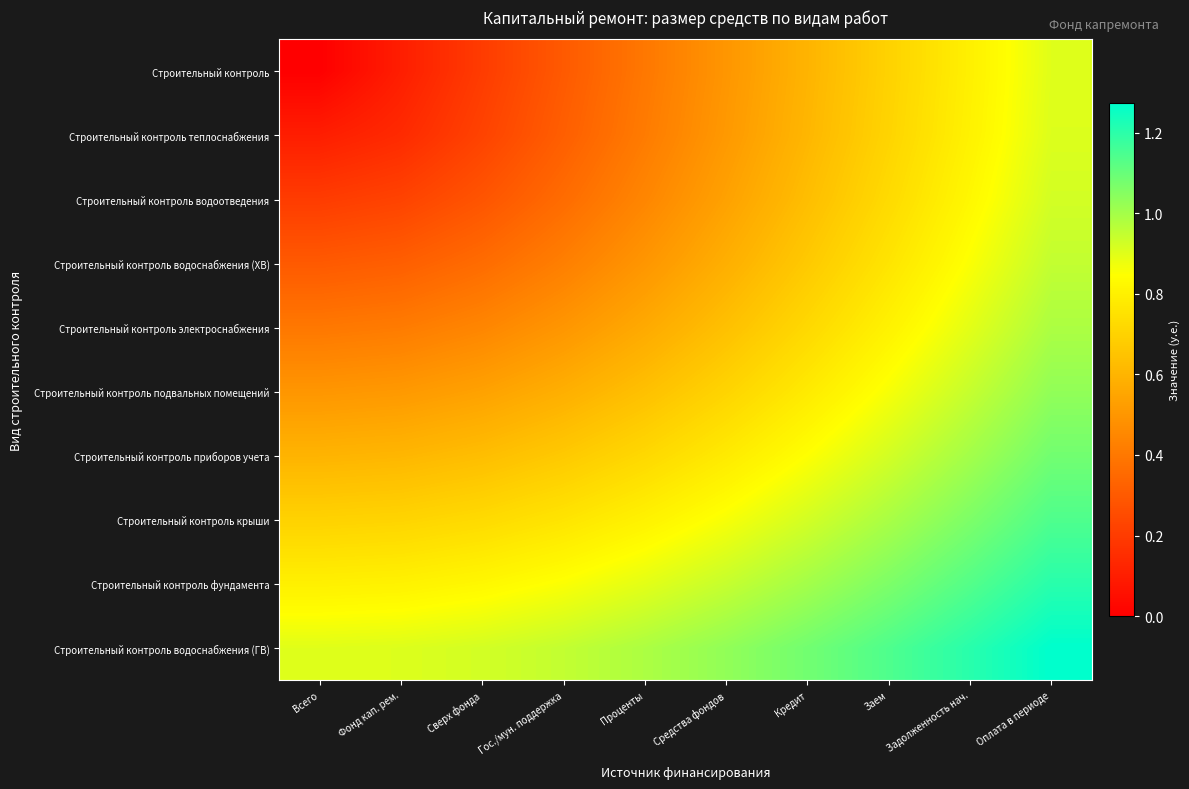

Reading right to left, extract all data points from this chart.

Строительный контроль: Оплата в периоде=0.9	Задолженность нач.=0.8	Заем=0.7	Кредит=0.6	Средства фондов=0.5	Проценты=0.4	Гос./мун. поддержка=0.3	Сверх фонда=0.2	Фонд кап. рем.=0.1	Всего=0.0
Строительный контроль теплоснабжения: Оплата в периоде=0.9	Задолженность нач.=0.8	Заем=0.7	Кредит=0.6	Средства фондов=0.5	Проценты=0.4	Гос./мун. поддержка=0.3	Сверх фонда=0.2	Фонд кап. рем.=0.1	Всего=0.1
Строительный контроль водоотведения: Оплата в периоде=0.9	Задолженность нач.=0.8	Заем=0.7	Кредит=0.6	Средства фондов=0.5	Проценты=0.4	Гос./мун. поддержка=0.4	Сверх фонда=0.3	Фонд кап. рем.=0.2	Всего=0.2
Строительный контроль водоснабжения (ХВ): Оплата в периоде=0.9	Задолженность нач.=0.9	Заем=0.8	Кредит=0.7	Средства фондов=0.6	Проценты=0.5	Гос./мун. поддержка=0.4	Сверх фонда=0.4	Фонд кап. рем.=0.3	Всего=0.3
Строительный контроль электроснабжения: Оплата в периоде=1.0	Задолженность нач.=0.9	Заем=0.8	Кредит=0.7	Средства фондов=0.6	Проценты=0.6	Гос./мун. поддержка=0.5	Сверх фонда=0.4	Фонд кап. рем.=0.4	Всего=0.4
Строительный контроль подвальных помещений: Оплата в периоде=1.0	Задолженность нач.=0.9	Заем=0.9	Кредит=0.8	Средства фондов=0.7	Проценты=0.6	Гос./мун. поддержка=0.6	Сверх фонда=0.5	Фонд кап. рем.=0.5	Всего=0.5
Строительный контроль приборов учета: Оплата в периоде=1.1	Задолженность нач.=1.0	Заем=0.9	Кредит=0.8	Средства фондов=0.8	Проценты=0.7	Гос./мун. поддержка=0.7	Сверх фонда=0.6	Фонд кап. рем.=0.6	Всего=0.6
Строительный контроль крыши: Оплата в периоде=1.1	Задолженность нач.=1.1	Заем=1.0	Кредит=0.9	Средства фондов=0.9	Проценты=0.8	Гос./мун. поддержка=0.8	Сверх фонда=0.7	Фонд кап. рем.=0.7	Всего=0.7
Строительный контроль фундамента: Оплата в периоде=1.2	Задолженность нач.=1.1	Заем=1.1	Кредит=1.0	Средства фондов=0.9	Проценты=0.9	Гос./мун. поддержка=0.9	Сверх фонда=0.8	Фонд кап. рем.=0.8	Всего=0.8
Строительный контроль водоснабжения (ГВ): Оплата в периоде=1.3	Задолженность нач.=1.2	Заем=1.1	Кредит=1.1	Средства фондов=1.0	Проценты=1.0	Гос./мун. поддержка=0.9	Сверх фонда=0.9	Фонд кап. рем.=0.9	Всего=0.9